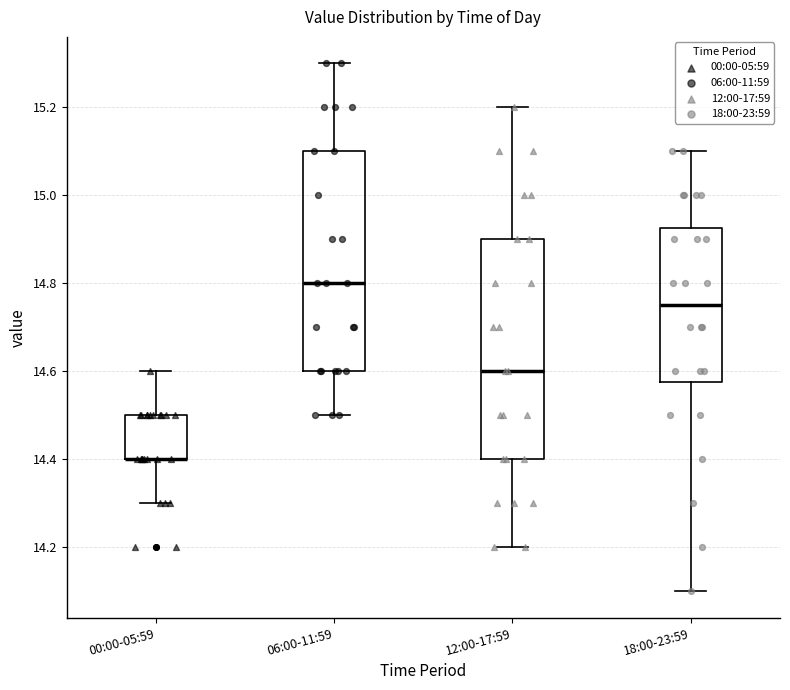

Reading left to right, read every box against the y-axis: the position of its median line, the range the box covers, and the ends of its whiskers. The values are not printed on the chart, so give them approximately, as read against the axis.

00:00-05:59: median 14.40 (drawn on the box's lower edge), box 14.40 to 14.50, whiskers 14.30 to 14.60
06:00-11:59: median 14.80, box 14.60 to 15.10, whiskers 14.50 to 15.30
12:00-17:59: median 14.60, box 14.40 to 14.90, whiskers 14.20 to 15.20
18:00-23:59: median 14.76, box 14.58 to 14.92, whiskers 14.10 to 15.10